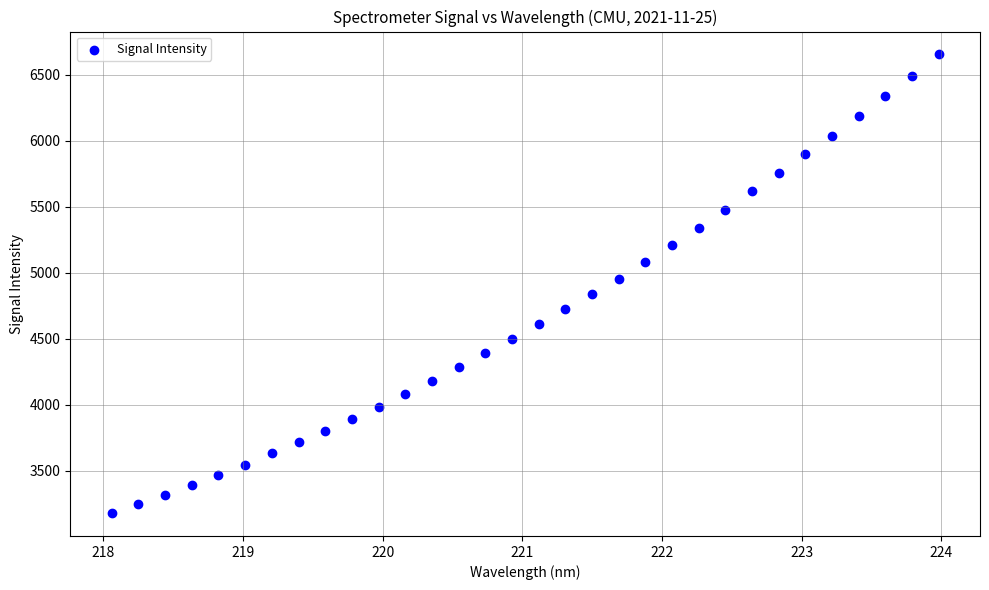

What is the range of X values (max minus min)?

5.9